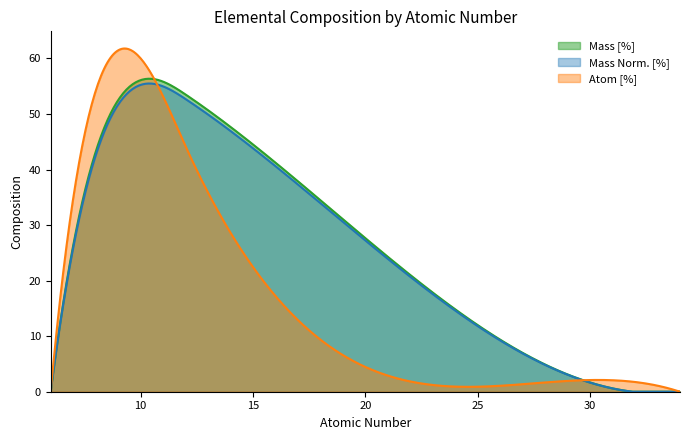

What is the maximum value for Mass [%]?

56.3